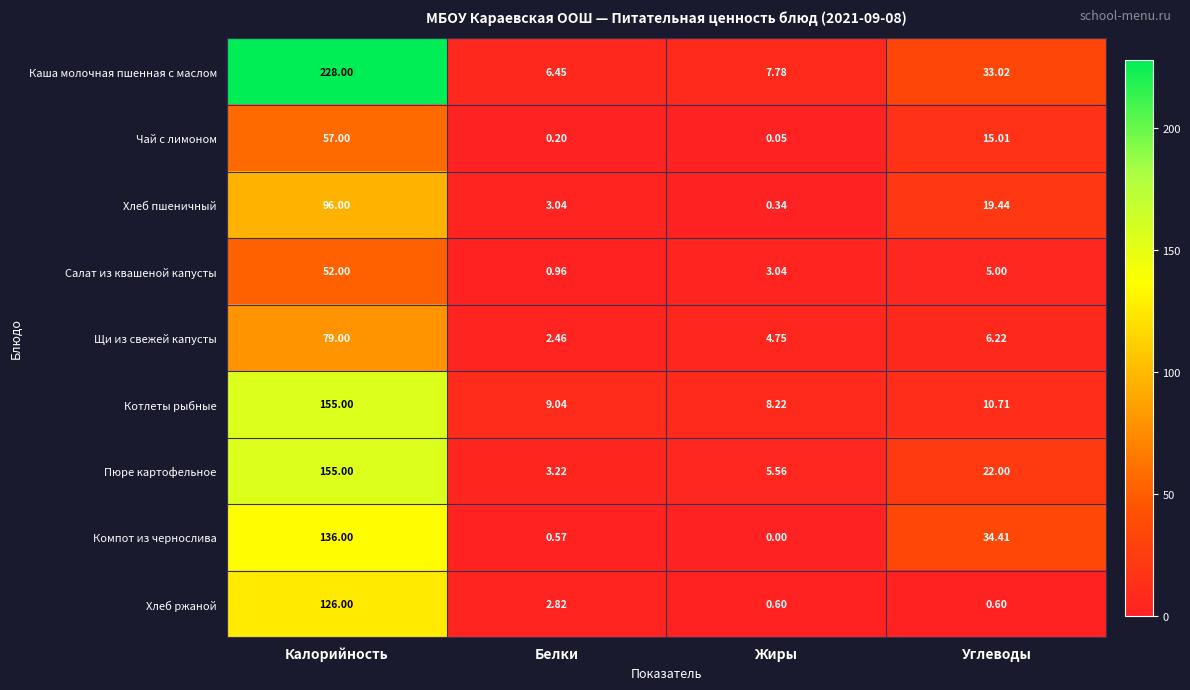

Which label corresponds to the largest value in the chart?

Калорийность